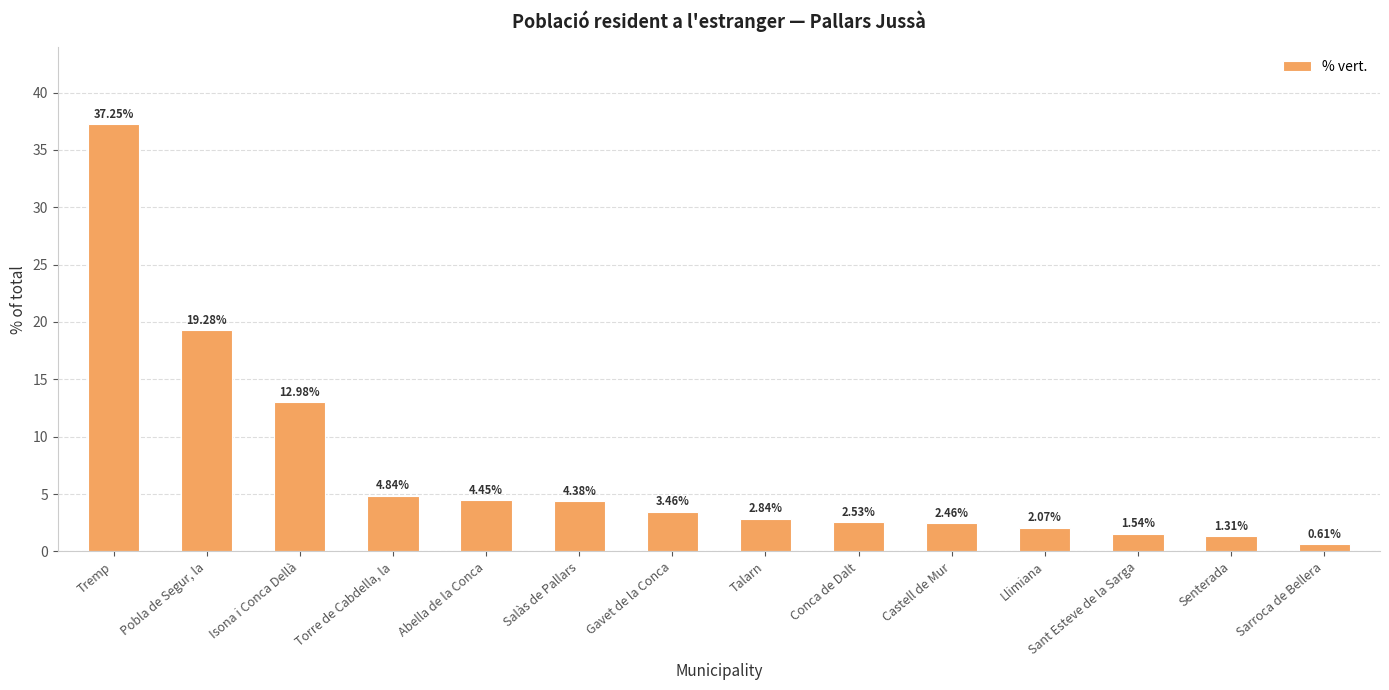

Is it true that the value at Torre de Cabdella, la is 7.8?

False